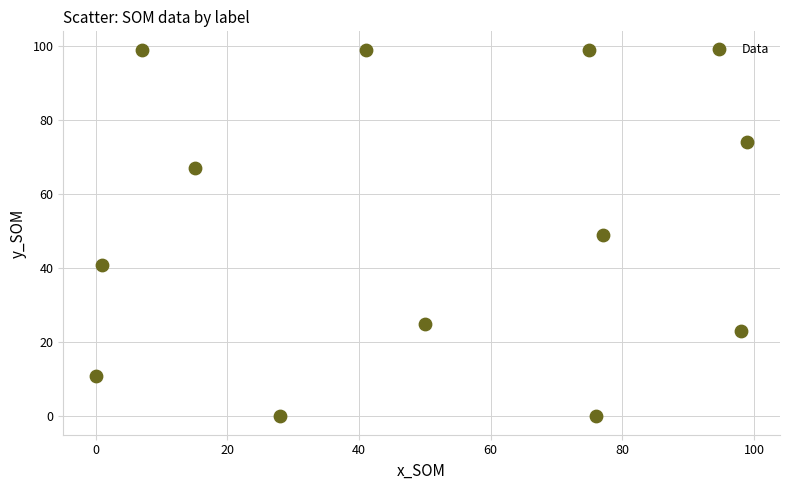

What is the range of X values (max minus min)?

99